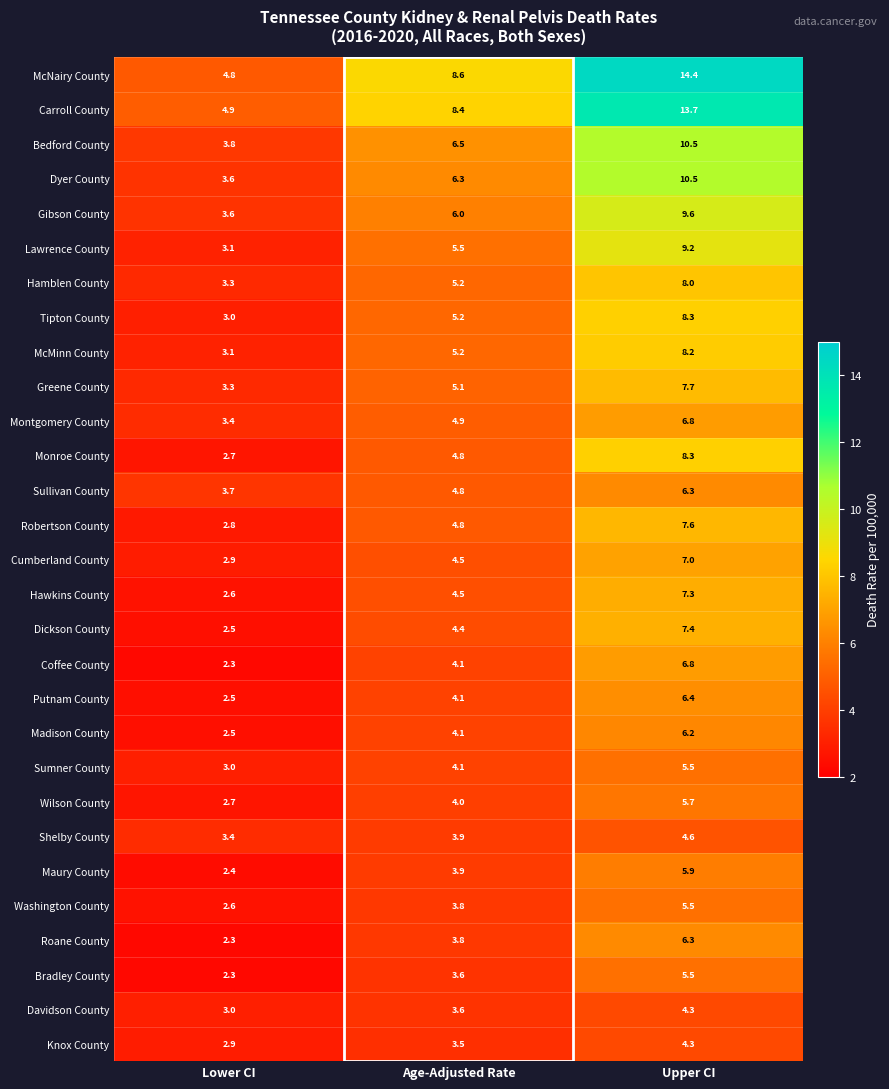

At which category is the sum across all series the highest?

Upper CI